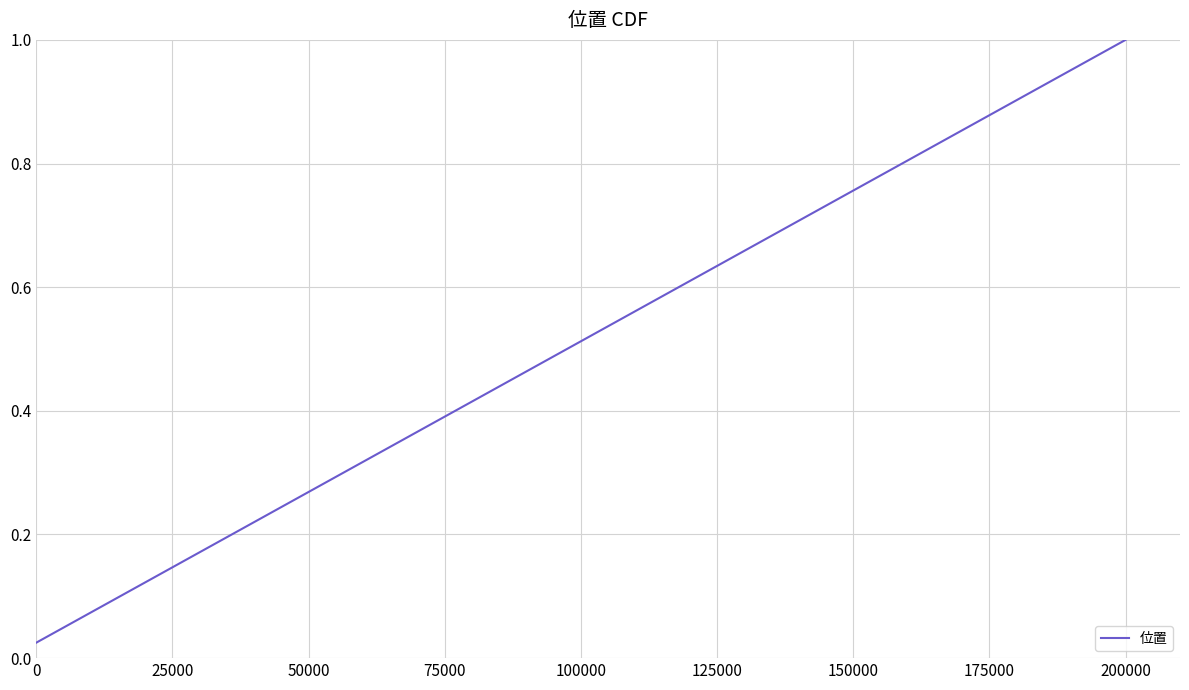

What is the difference between the second highest and second lowest values?

0.9